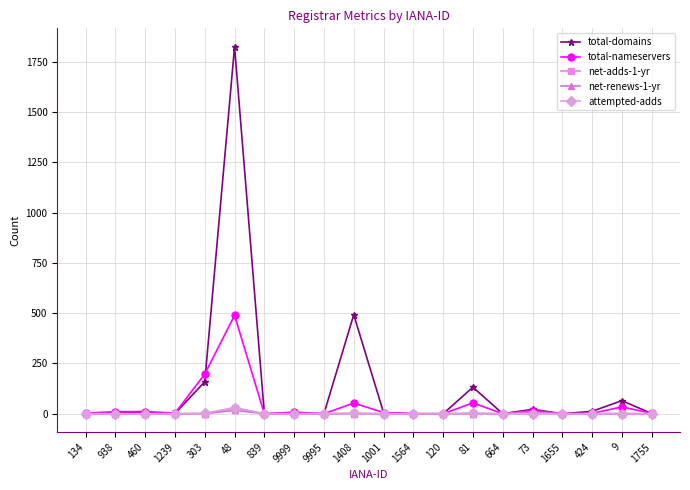

At which category is the sum across all series the highest?

48